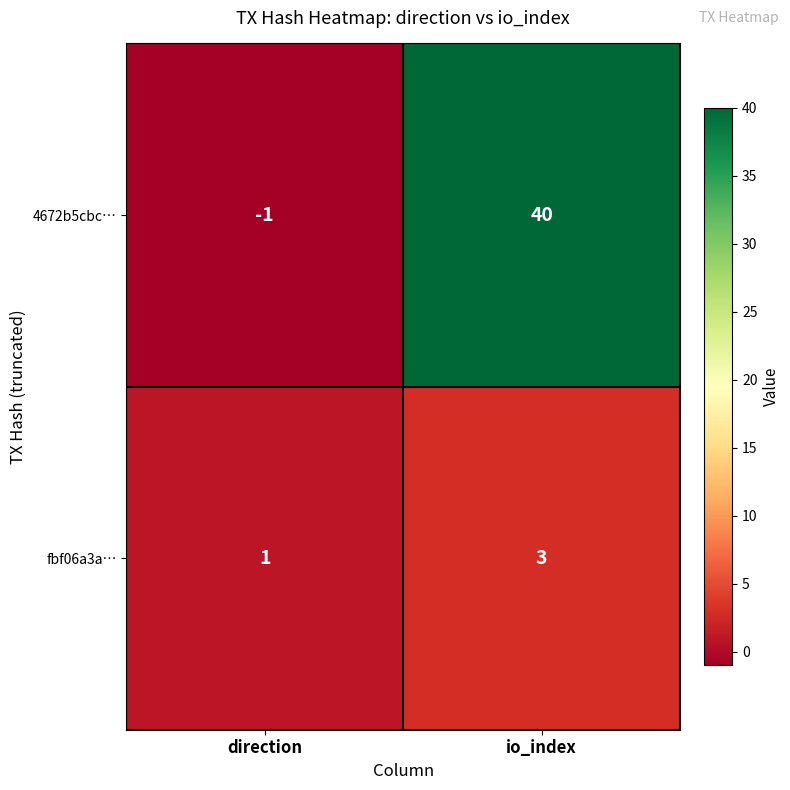

True or false: fbf06a3a… has a value of 1 at direction.

True